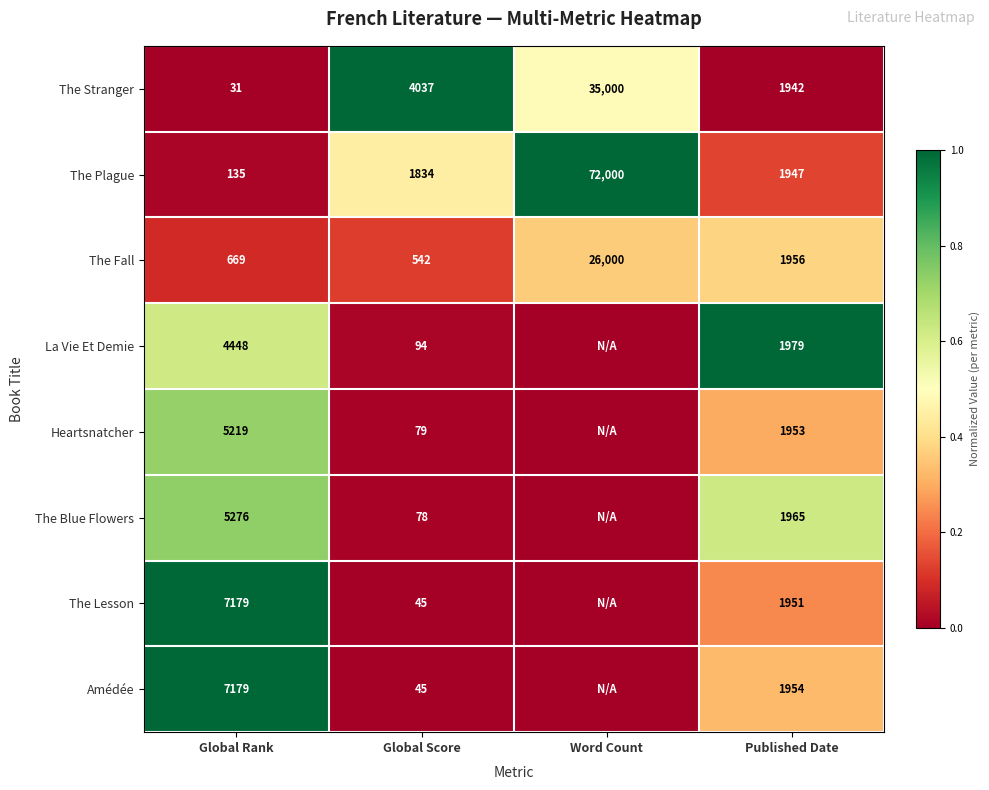

Between Global Score and Published Date, which series saw the biggest shift?

The Stranger